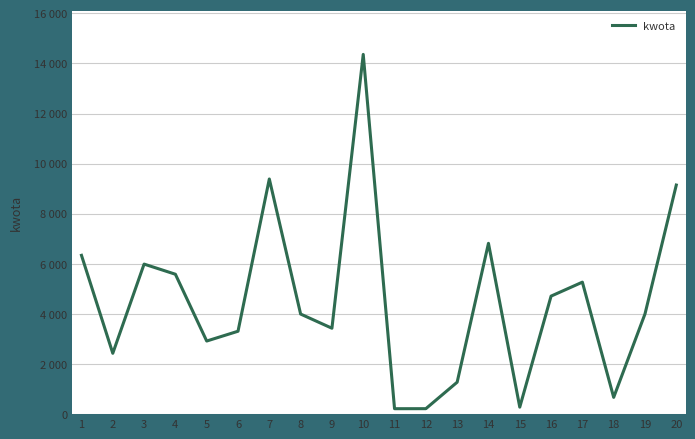

True or false: the data has more than 2 interior local peaks.

True